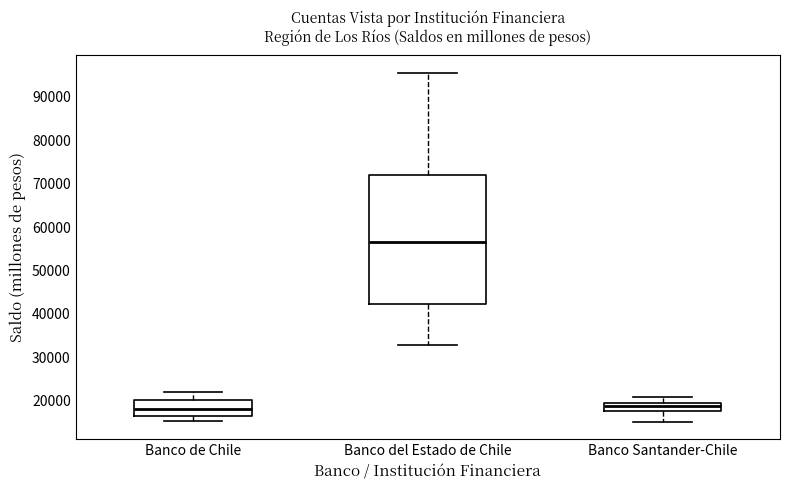

Where is the lower edge of the box for Banco Santander-Chile on the y-axis? The values are not printed on the chart, so give them approximately, as read against the axis.

18000